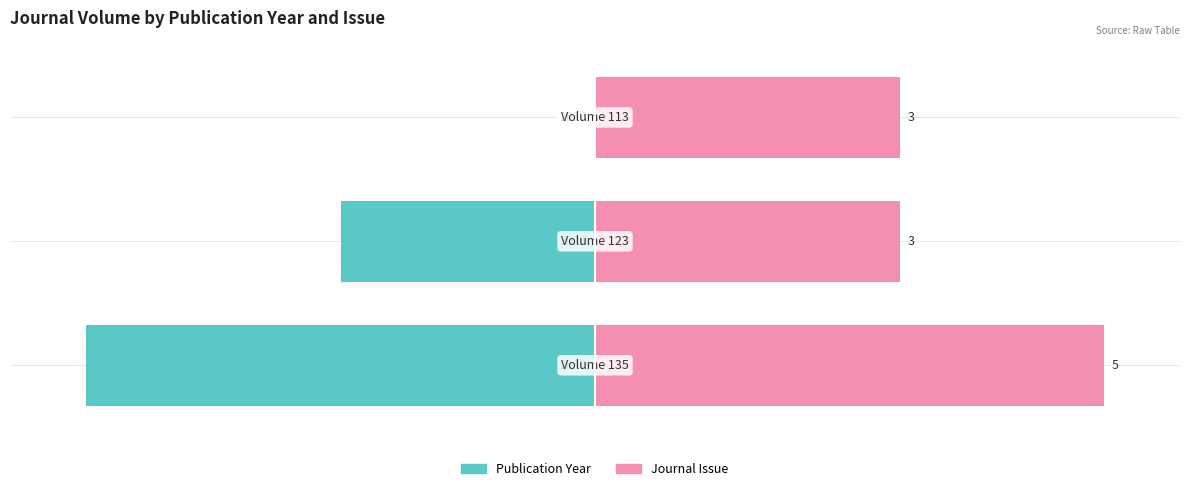

Count the number of categories in the chart.

3